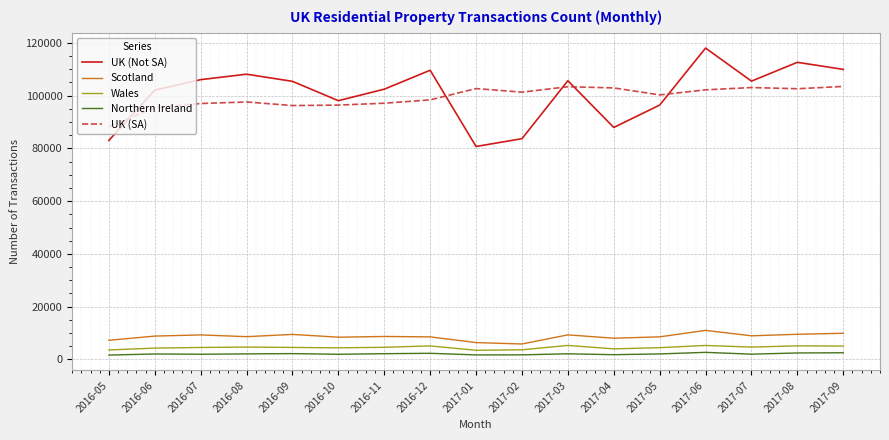

True or false: UK (SA) and UK (Not SA) cross at least once.

True